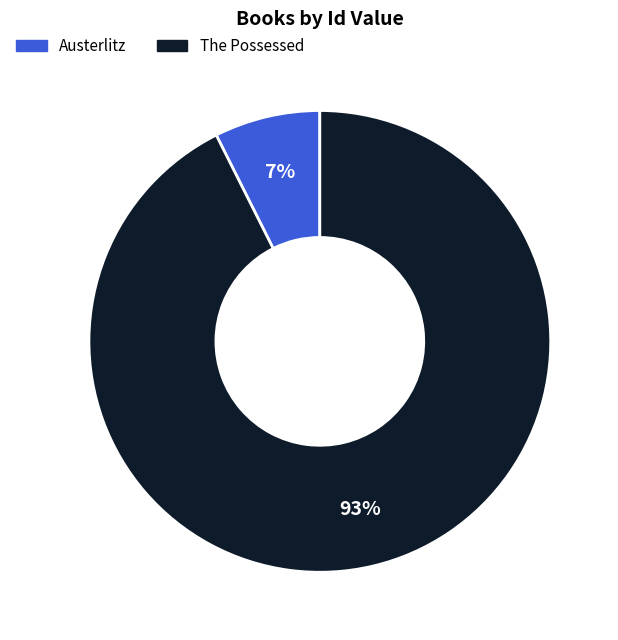

Which has a higher value, The Possessed or Austerlitz?

The Possessed